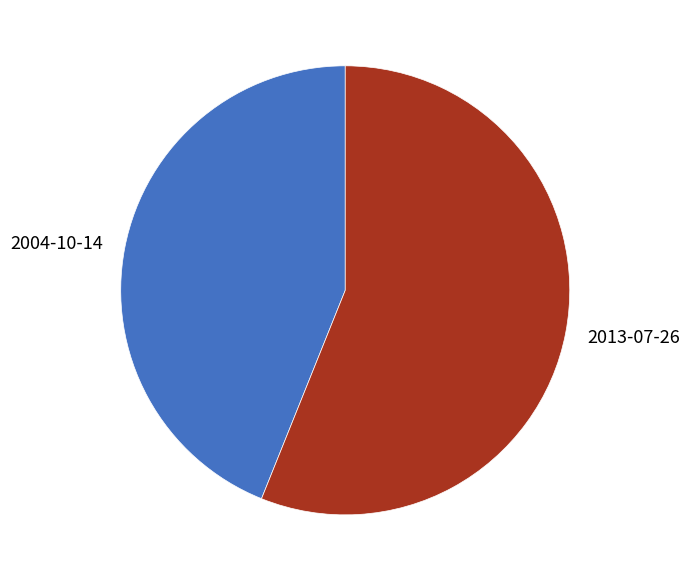

Which slice represents more than half of the pie?

2013-07-26